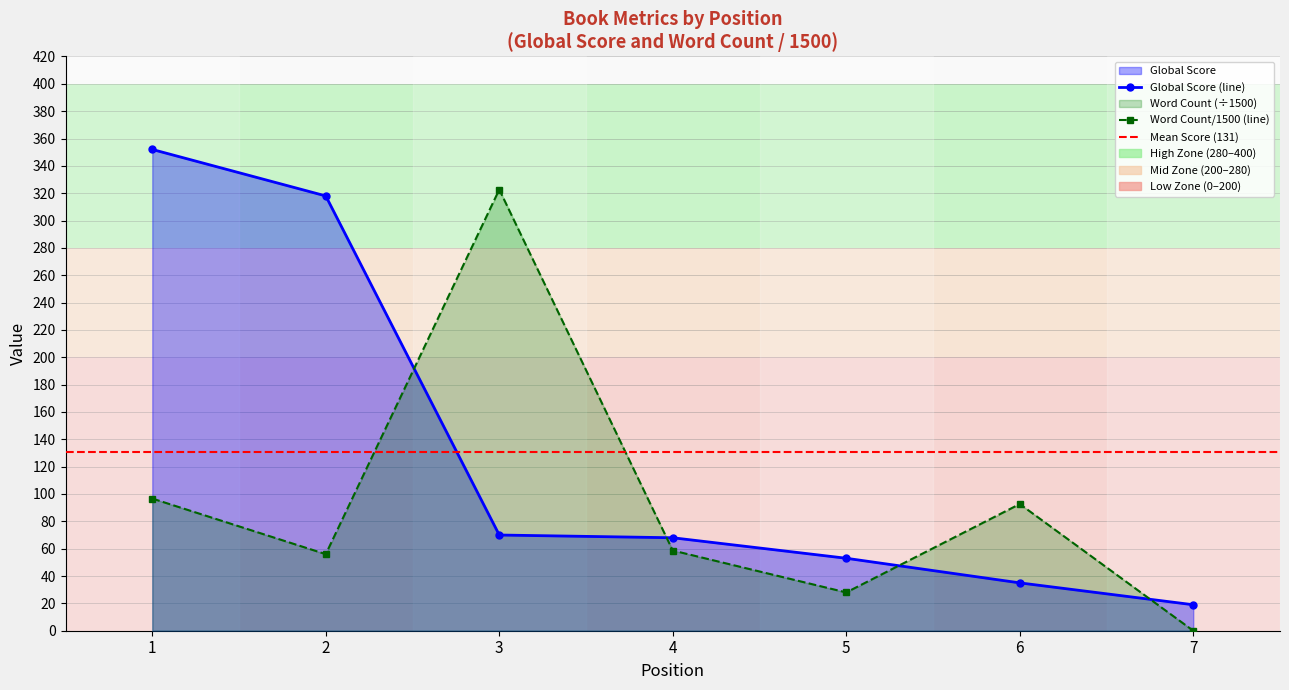

At how many categories does at least one series exceed 103?

3